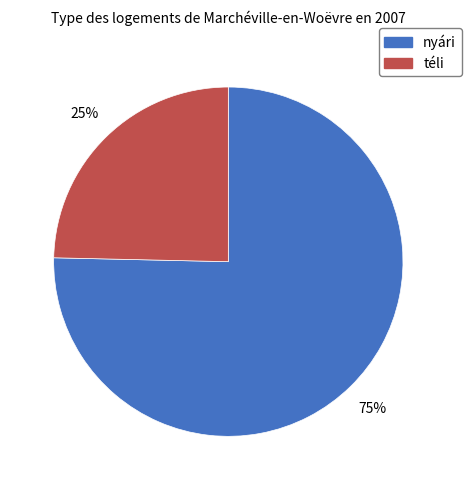

Combined, do nyári and téli account for over 50%?

Yes